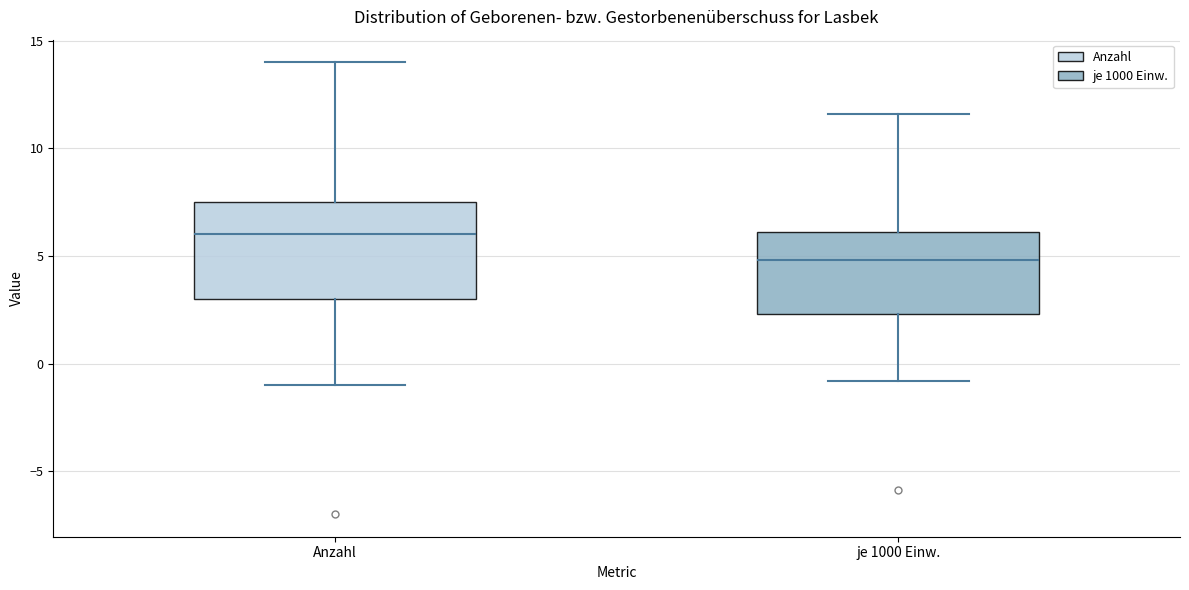

Where does the median line of the box for Anzahl sit on the y-axis? The values are not printed on the chart, so give them approximately, as read against the axis.

6.0